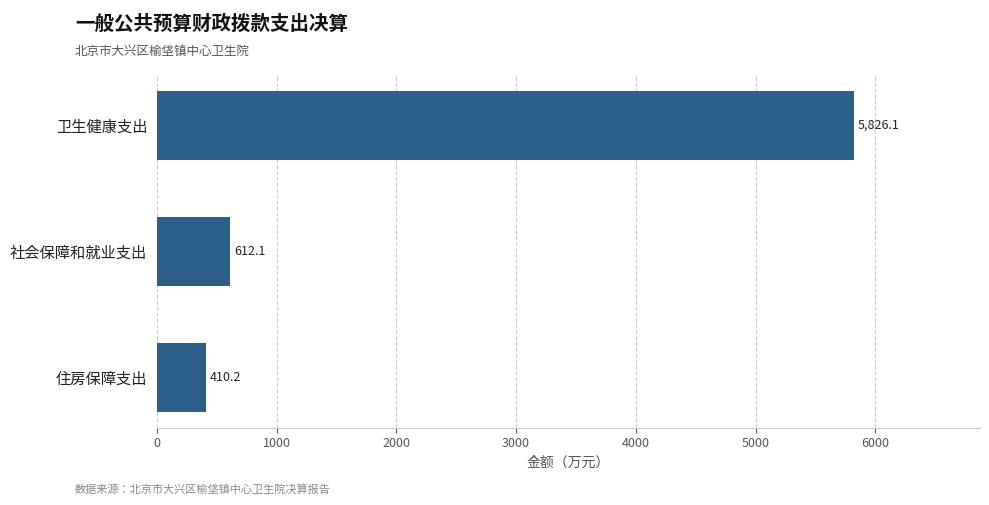

Which label corresponds to the smallest value in the chart?

住房保障支出